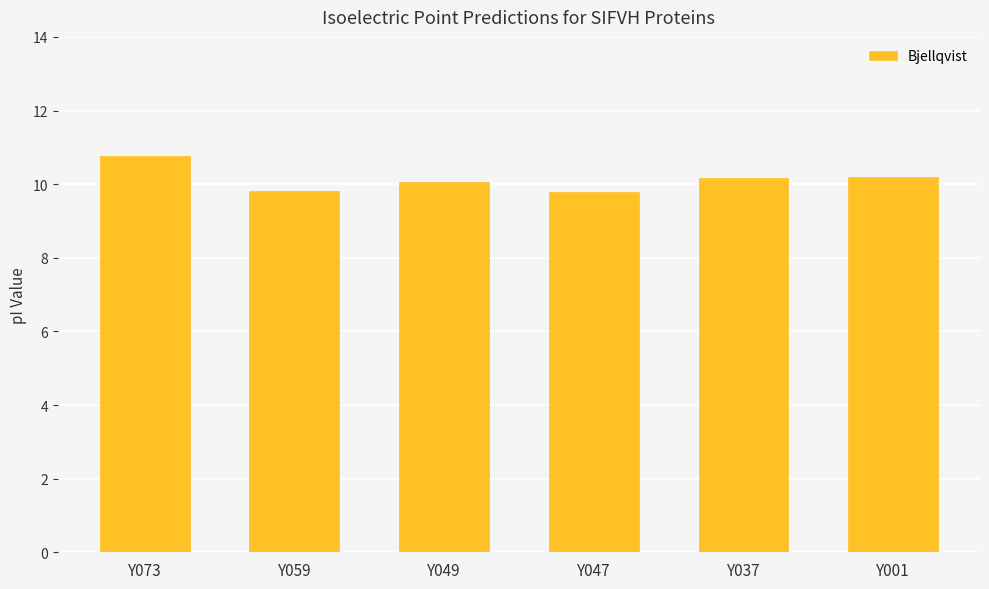

The chart shows a value of 2.6 at Y037. True or false?

False